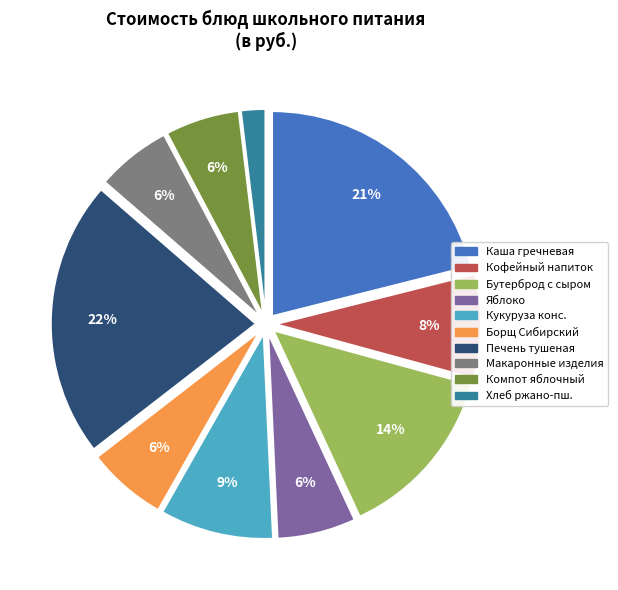

Approximately how many times larger is the value at Каша гречневая compared to Бутерброд с сыром?

1.5